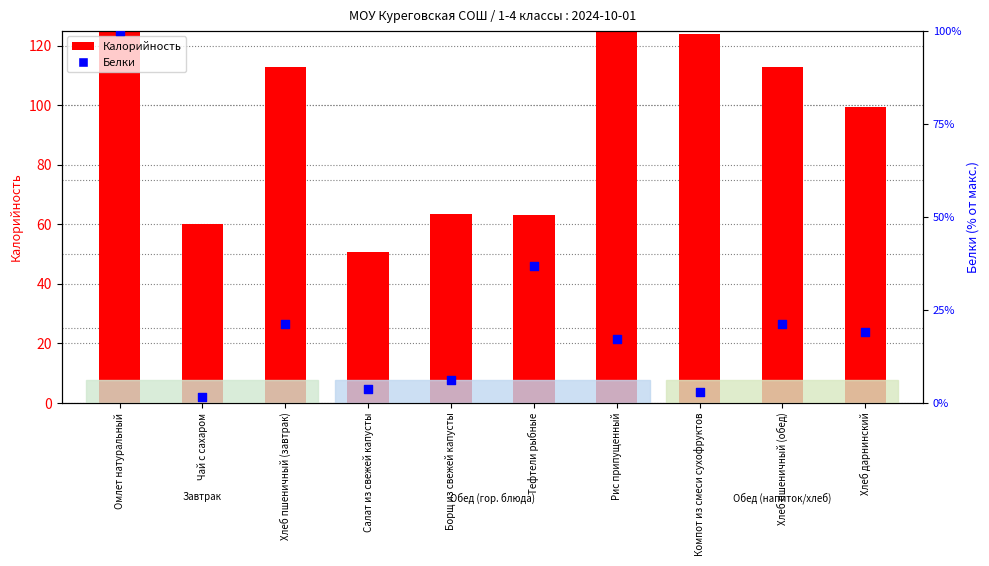

Which series has the widest spread of Y values?

Калорийность